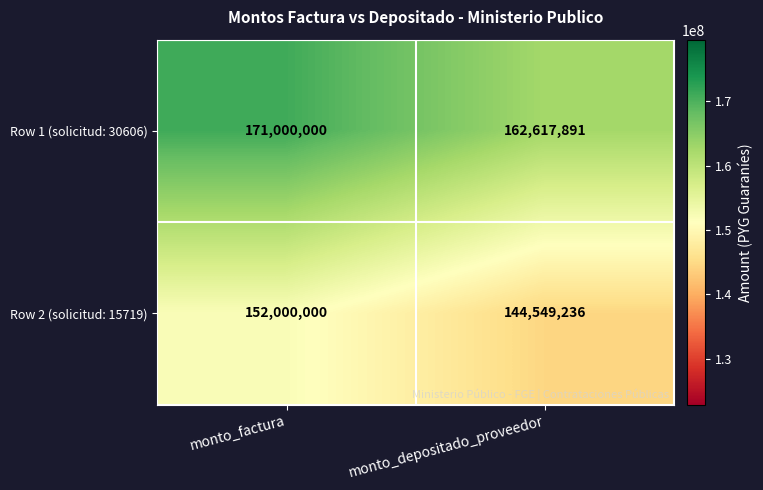

Which series changed the most between monto_factura and monto_depositado_proveedor?

Row 1 (solicitud: 30606)